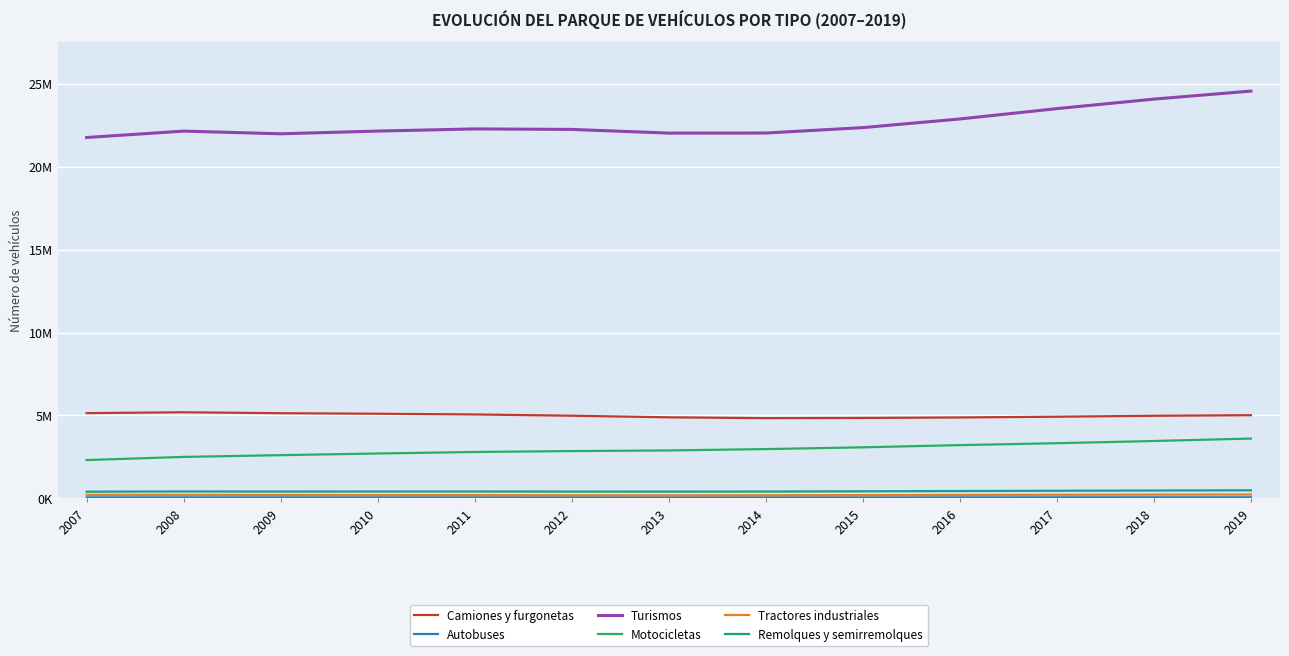

Which series has the widest spread of values?

Turismos